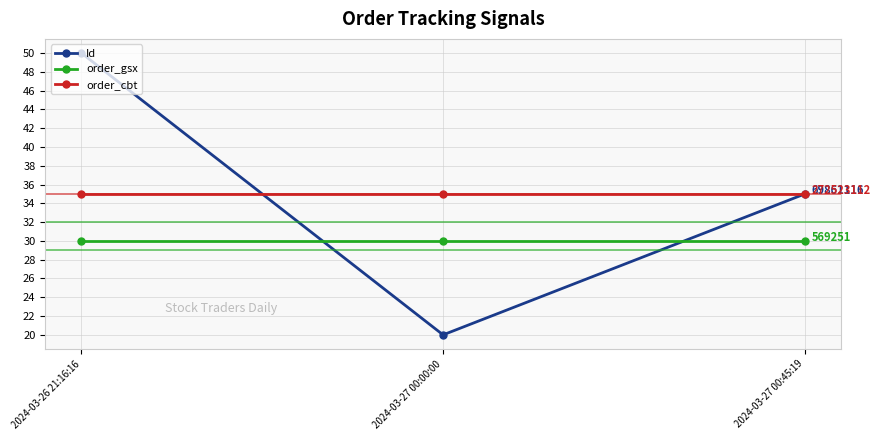

Reading left to right, what are all the values shown in this chart?

Id: 2024-03-26 21:16:16=50	2024-03-27 00:00:00=20	2024-03-27 00:45:19=35
order_gsx: 2024-03-26 21:16:16=30	2024-03-27 00:00:00=30	2024-03-27 00:45:19=30
order_cbt: 2024-03-26 21:16:16=35	2024-03-27 00:00:00=35	2024-03-27 00:45:19=35